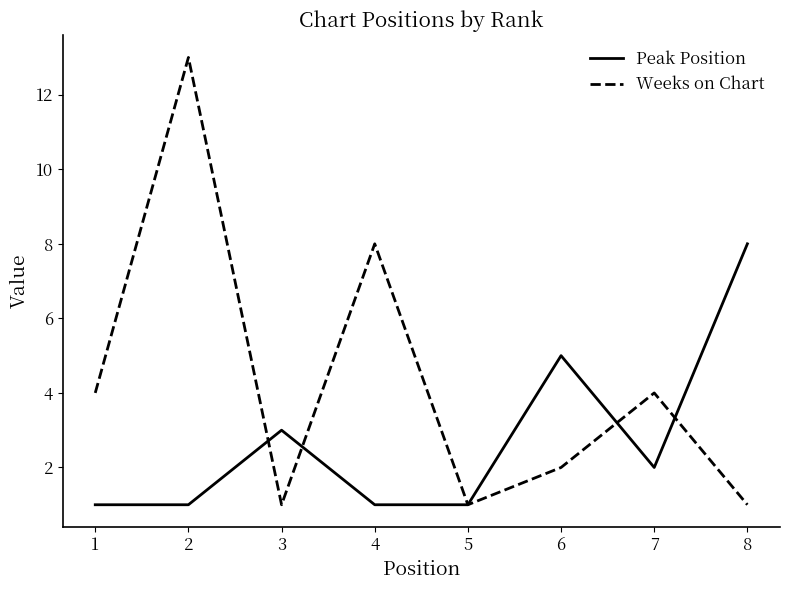

Is the value of Weeks on Chart at 4 greater than the value of Peak Position at 3?

Yes